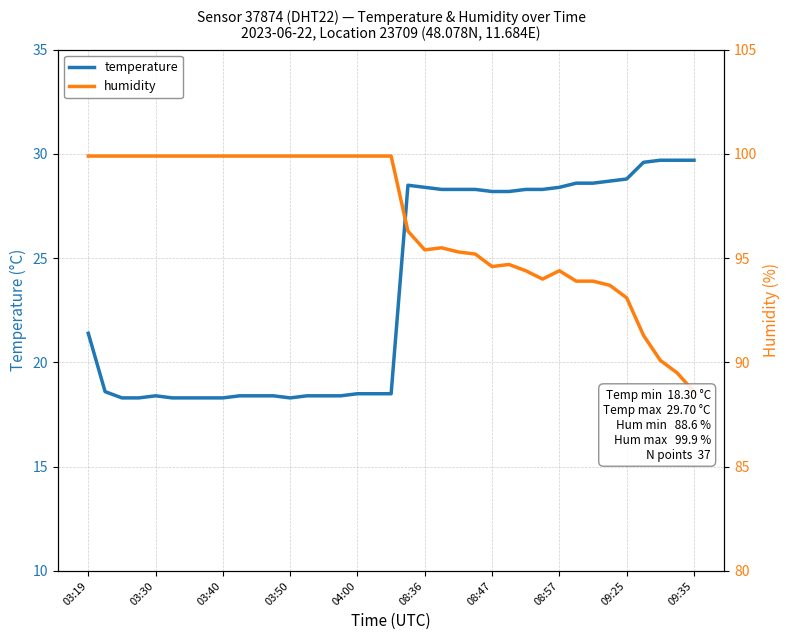

Where is temperature nearest to the value 24?

03:19